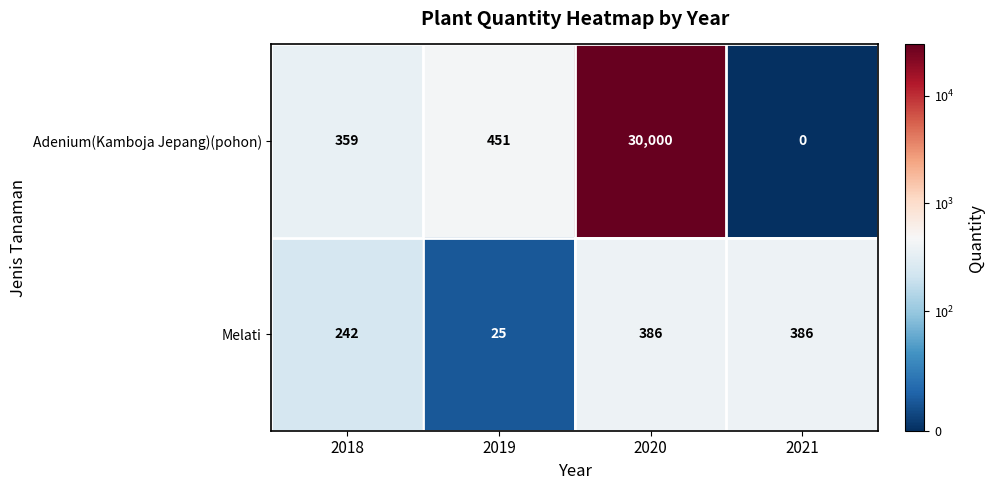

What is the total value across all series at 2019?

476